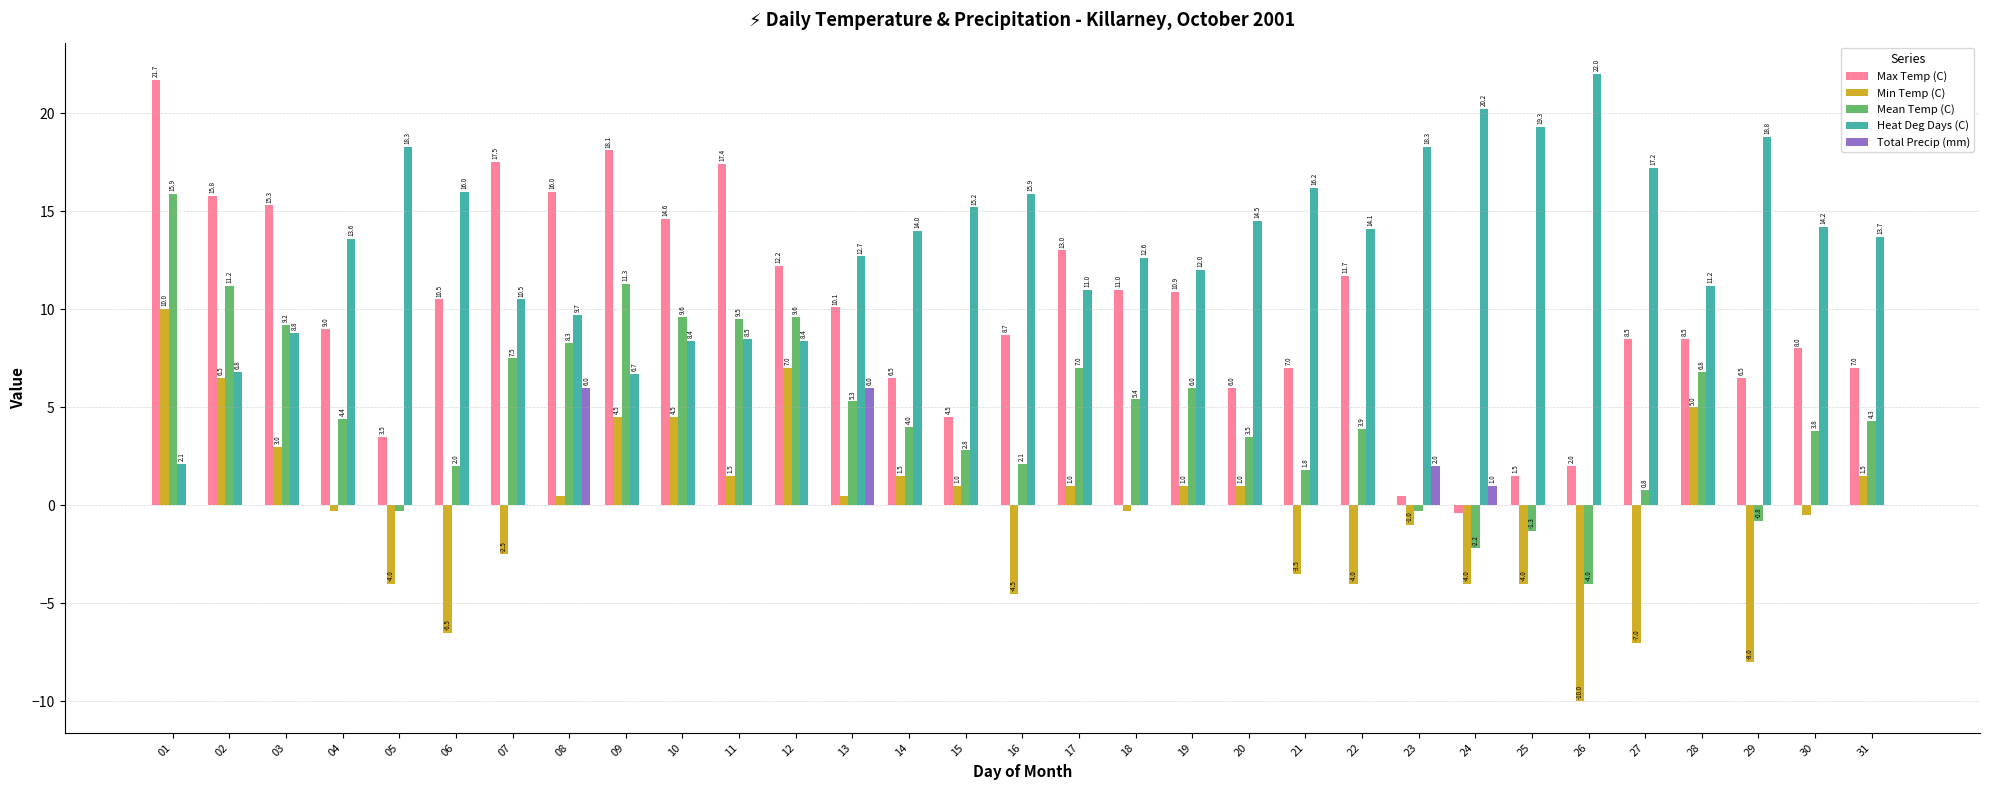

Where does the Min Temp (C) series first go above 0?

01